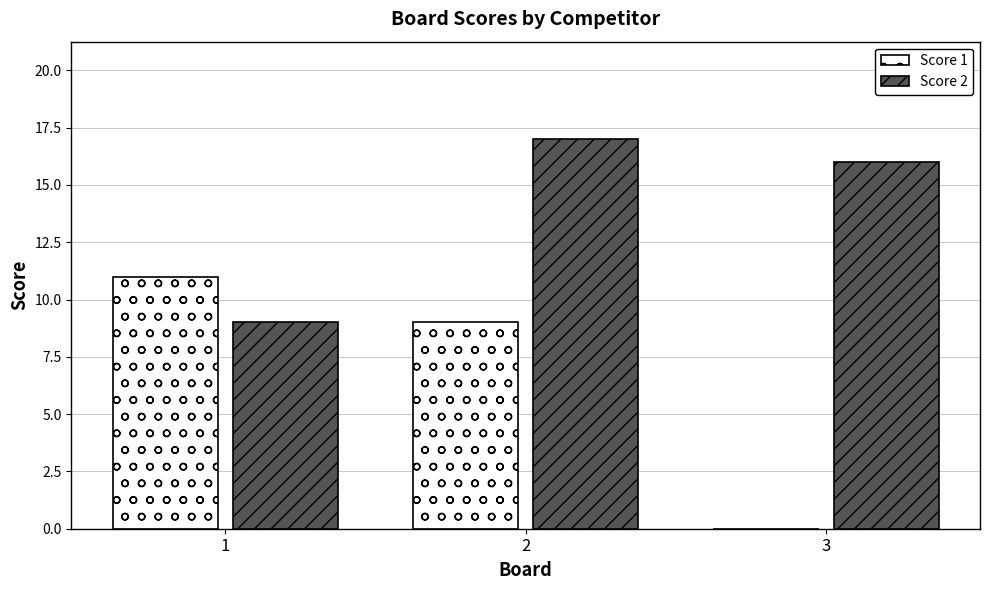

Are the bars grouped side by side (vs. stacked)?

Yes